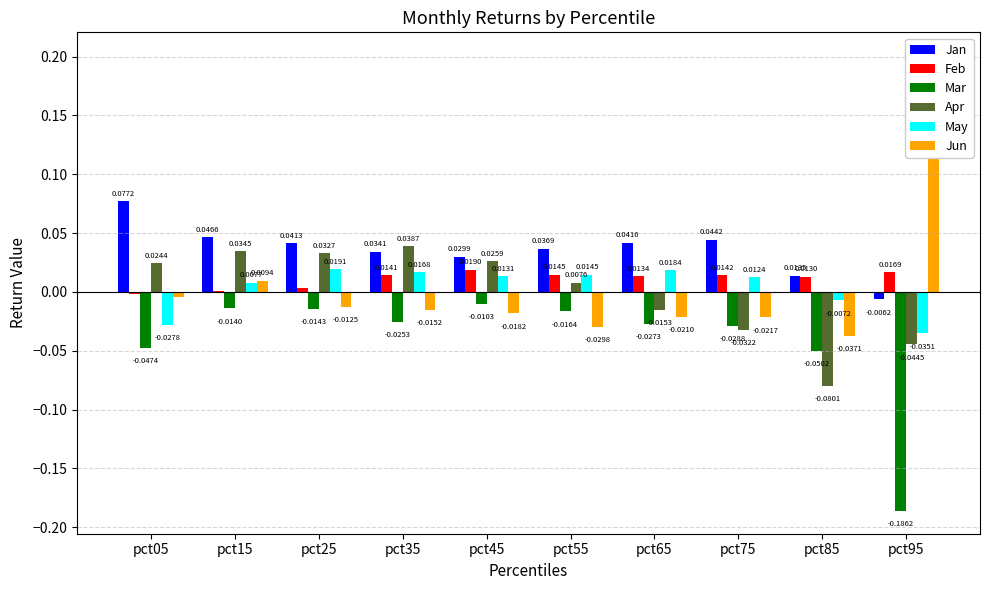

Where is Jun nearest to the value 0?

pct05